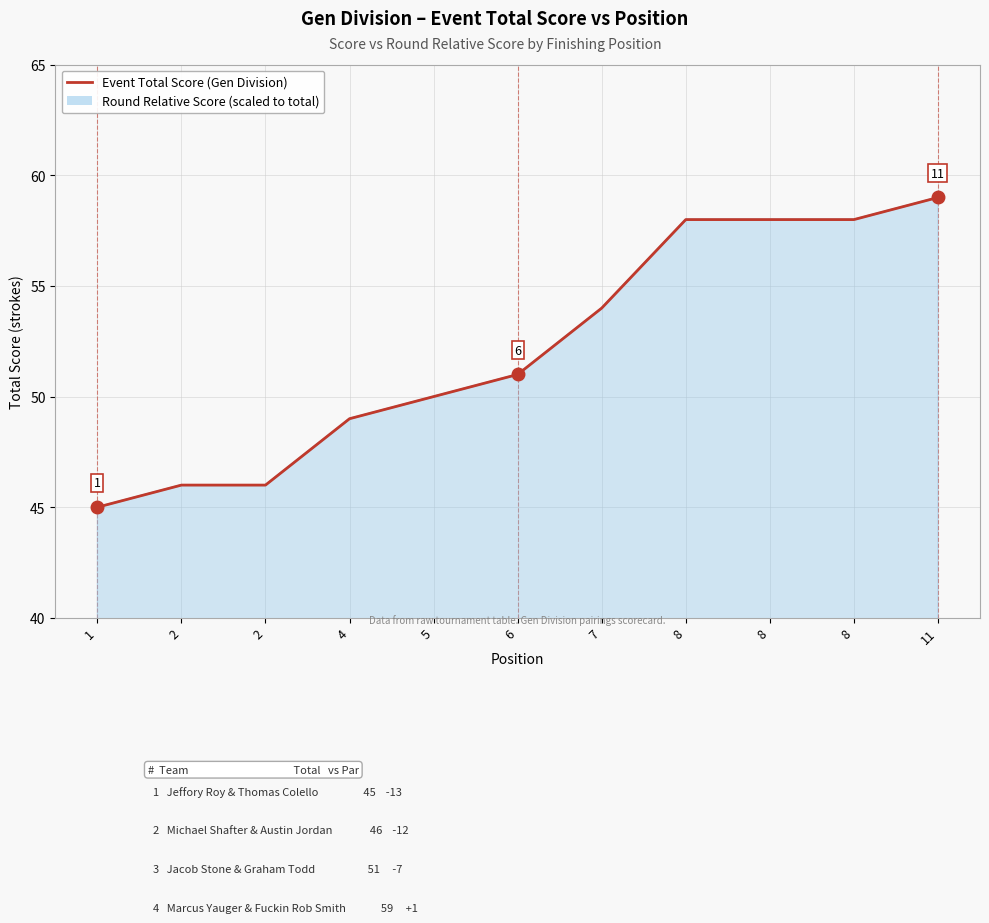

What is the value of the 5th point from the left?

50